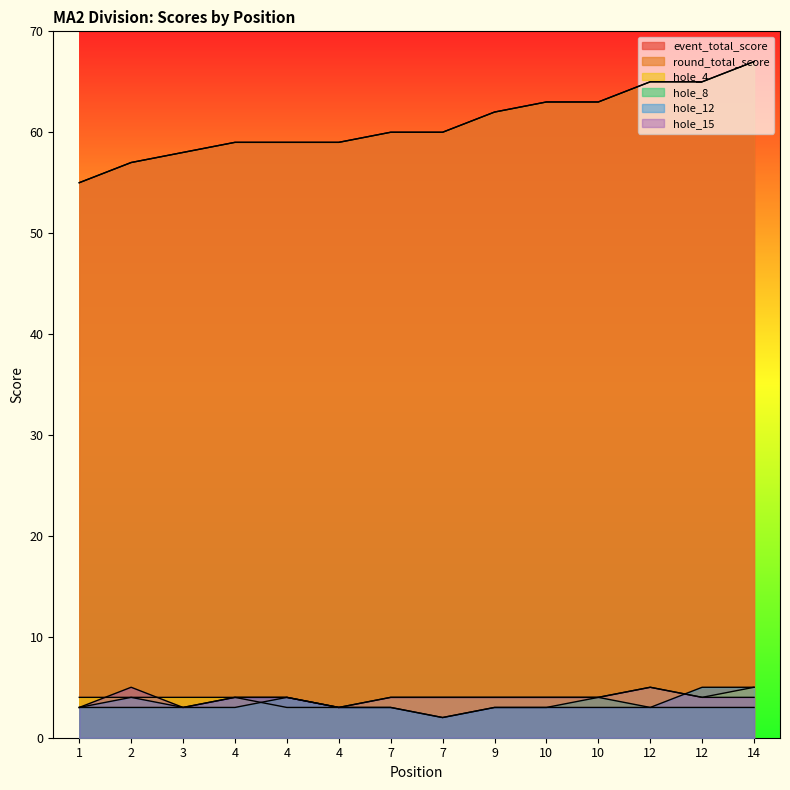

Which label corresponds to the smallest value in the chart?

7